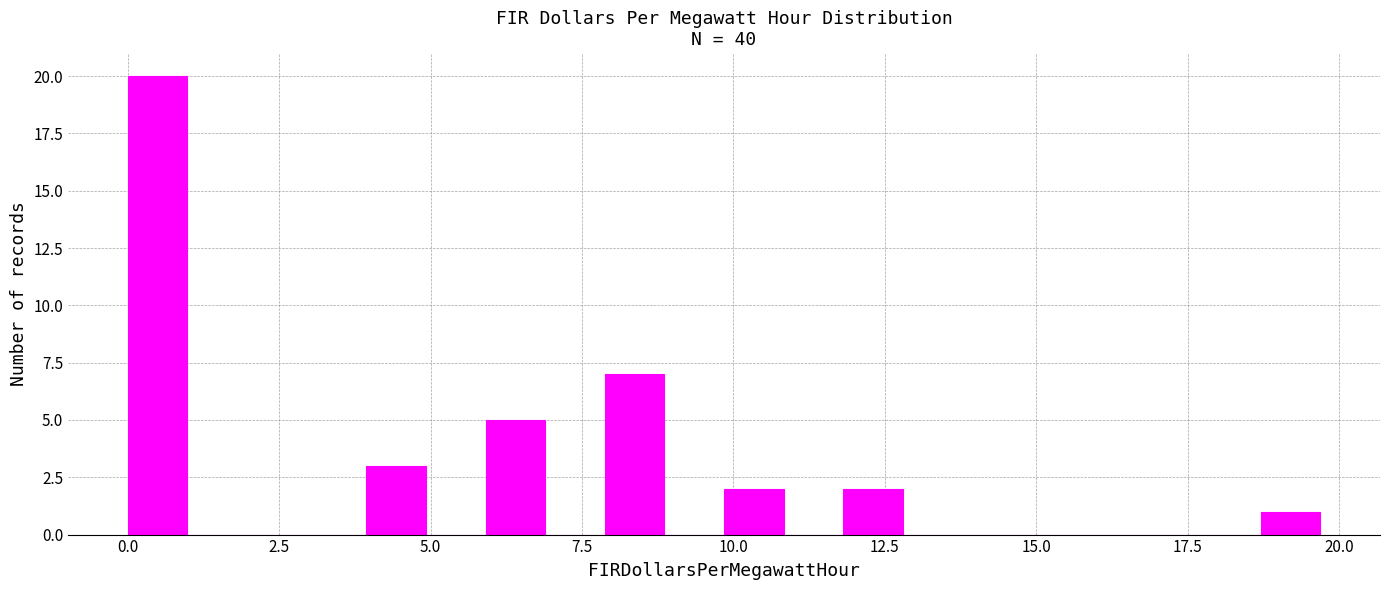

Read against the x-axis, roughly where is the centre of the tallest bar?

0.5